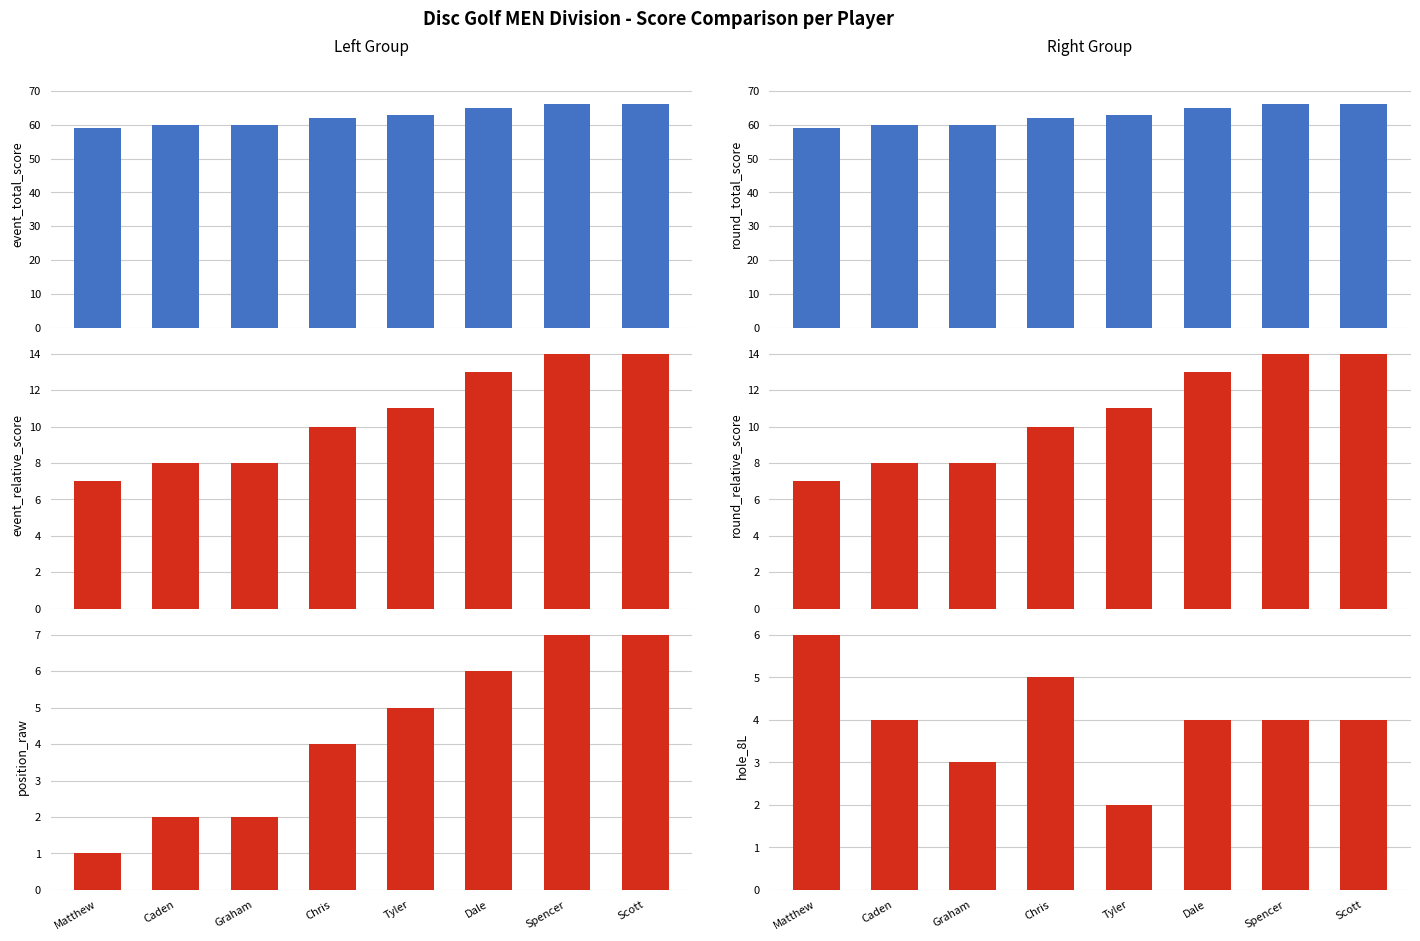

Reading left to right, what are all the values shown in this chart?

event_total_score: 59	60	60	62	63	65	66	66
event_relative_score: 7	8	8	10	11	13	14	14
position_raw: 1	2	2	4	5	6	7	7
round_total_score: 59	60	60	62	63	65	66	66
round_relative_score: 7	8	8	10	11	13	14	14
hole_8L: 6	4	3	5	2	4	4	4